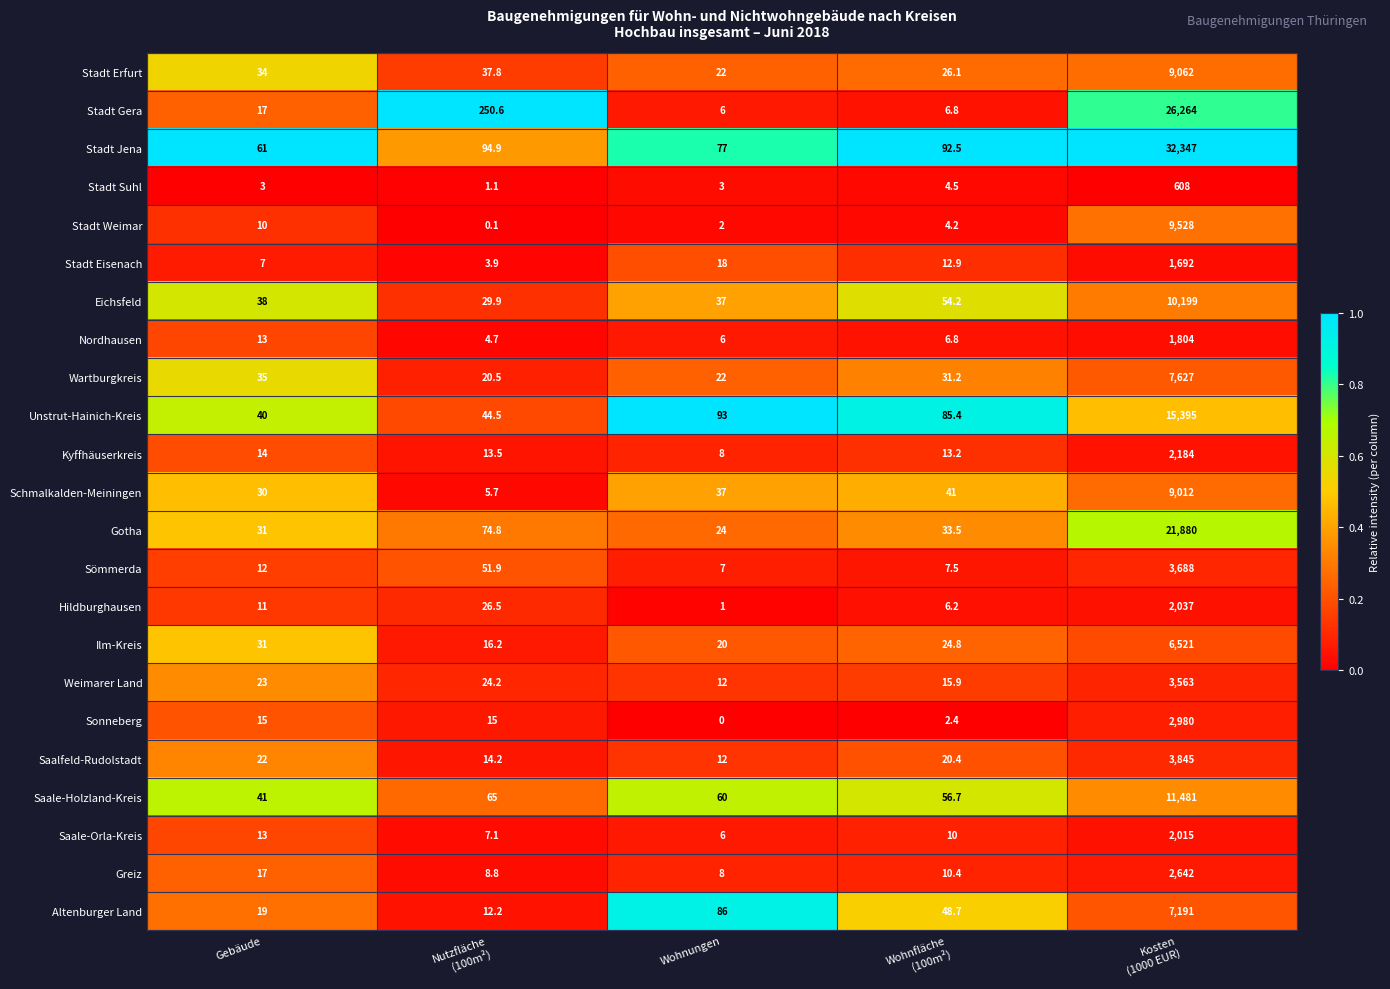

At how many categories does at least one series exceed 0?

5